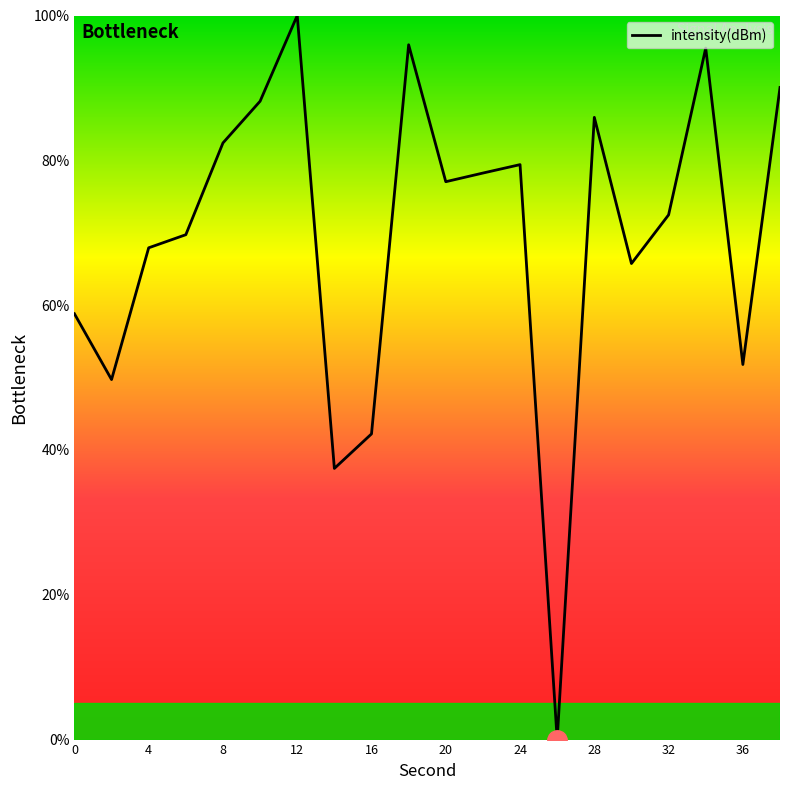

What is the maximum value shown in the chart?

100.0